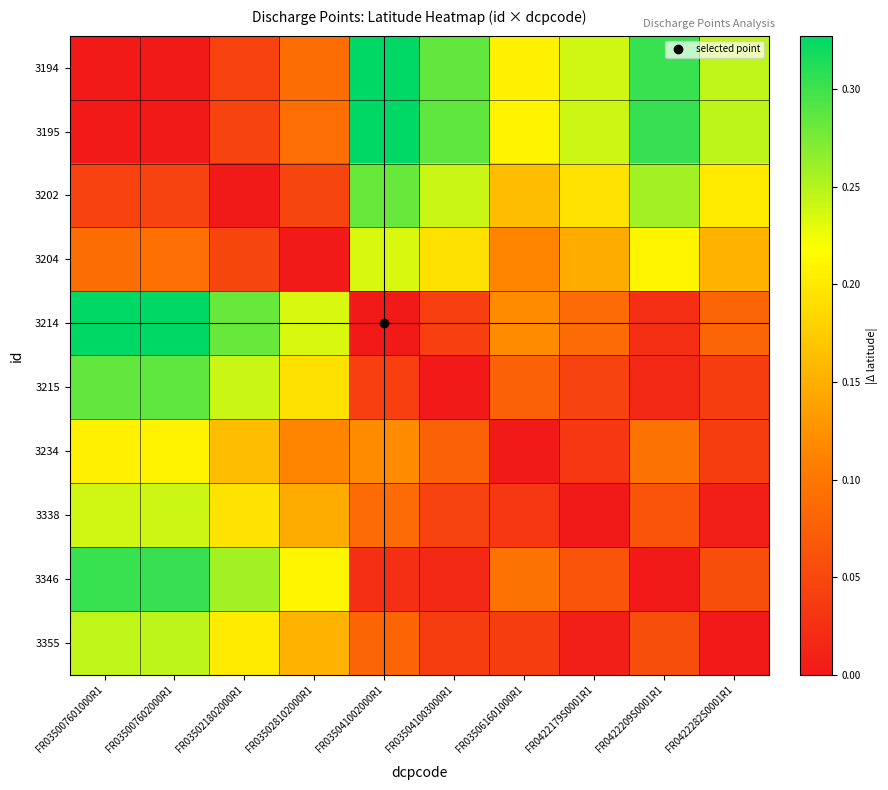

List the series in order of their peak value, highest first.

3195, 3214, 3194, 3346, 3215, 3202, 3355, 3338, 3204, 3234